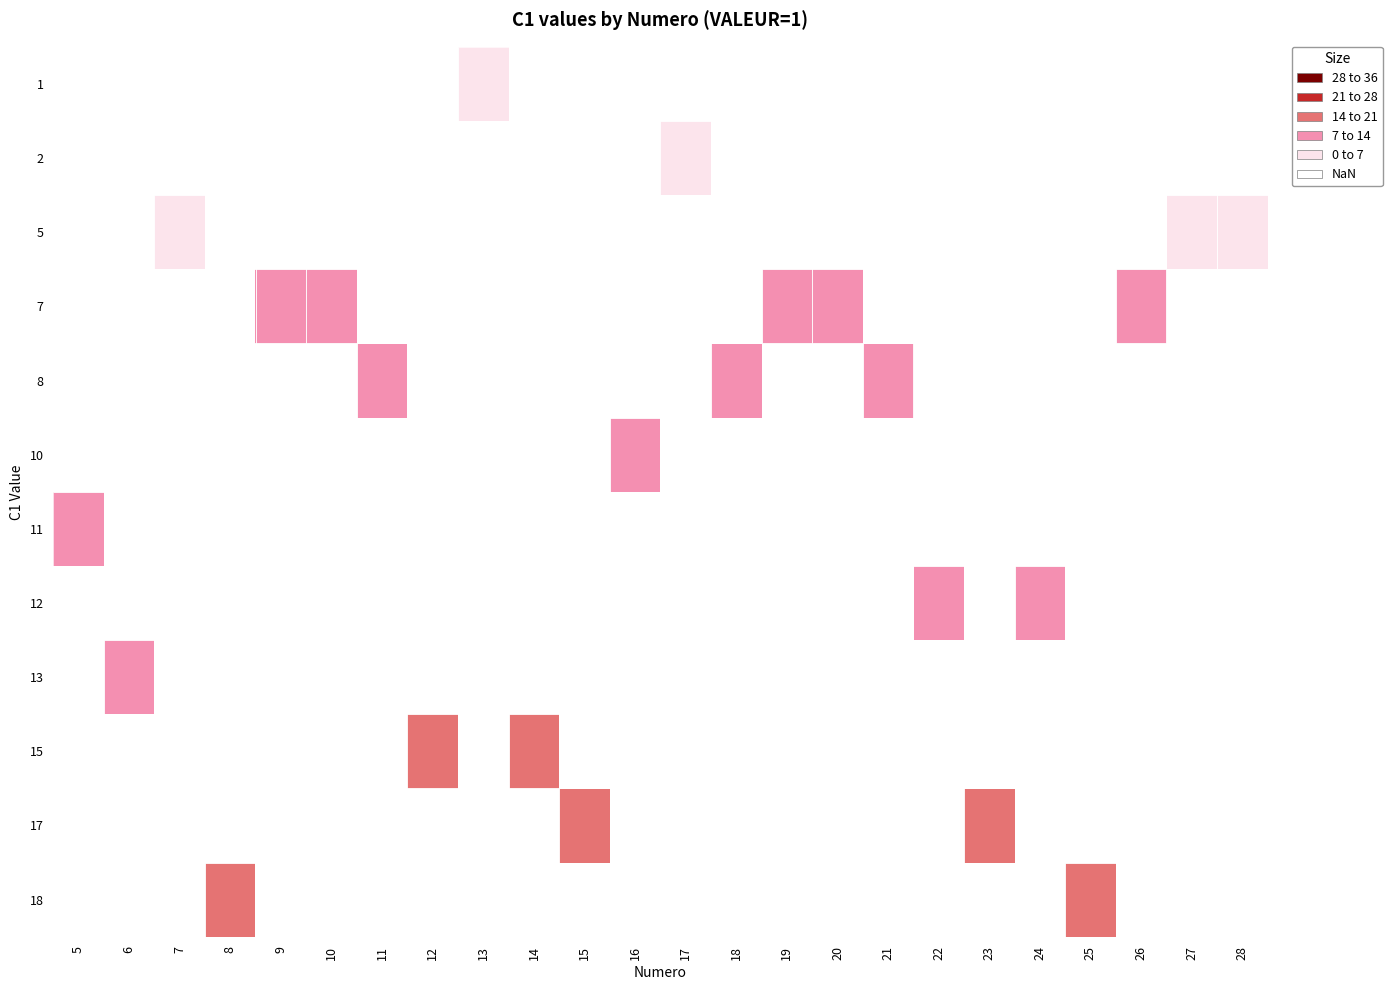

What is the smallest value displayed?

1.0